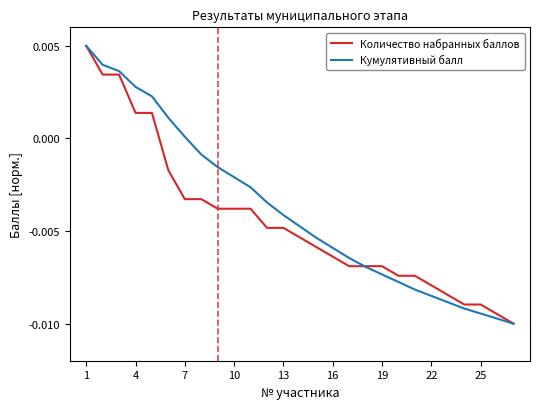

What are all the series names shown in the legend?

Количество набранных баллов, Кумулятивный балл